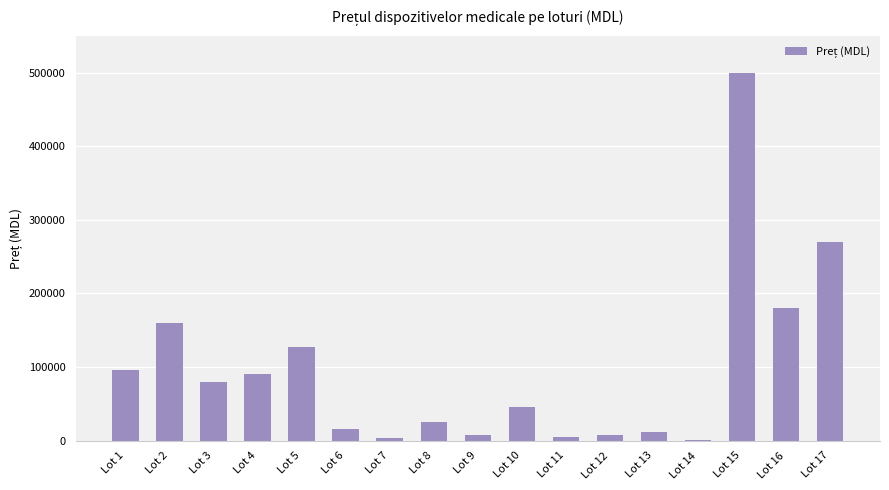

Which label corresponds to the largest value in the chart?

Lot 15